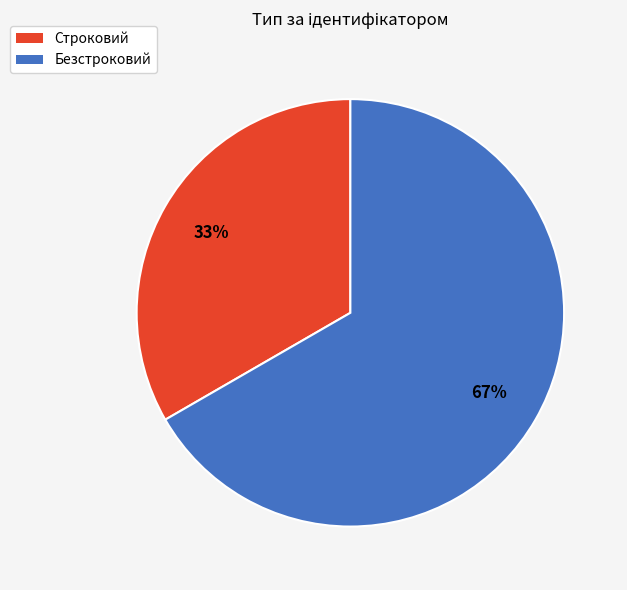

Do Безстроковий and Строковий together represent more than half of the pie?

Yes